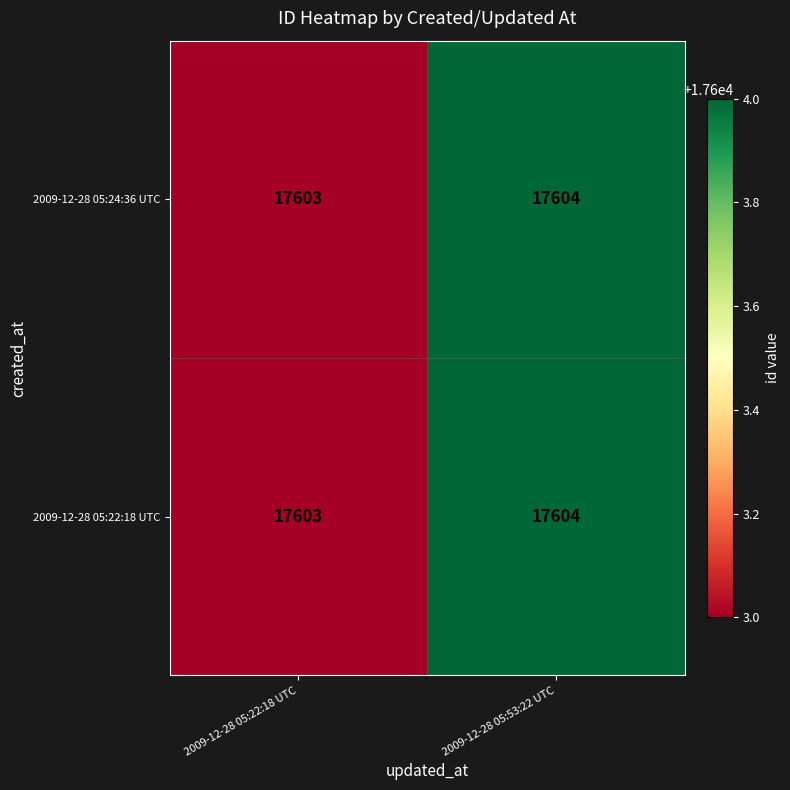

List the labels in order of 2009-12-28 05:22:18 UTC value, largest first.

2009-12-28 05:53:22 UTC, 2009-12-28 05:22:18 UTC